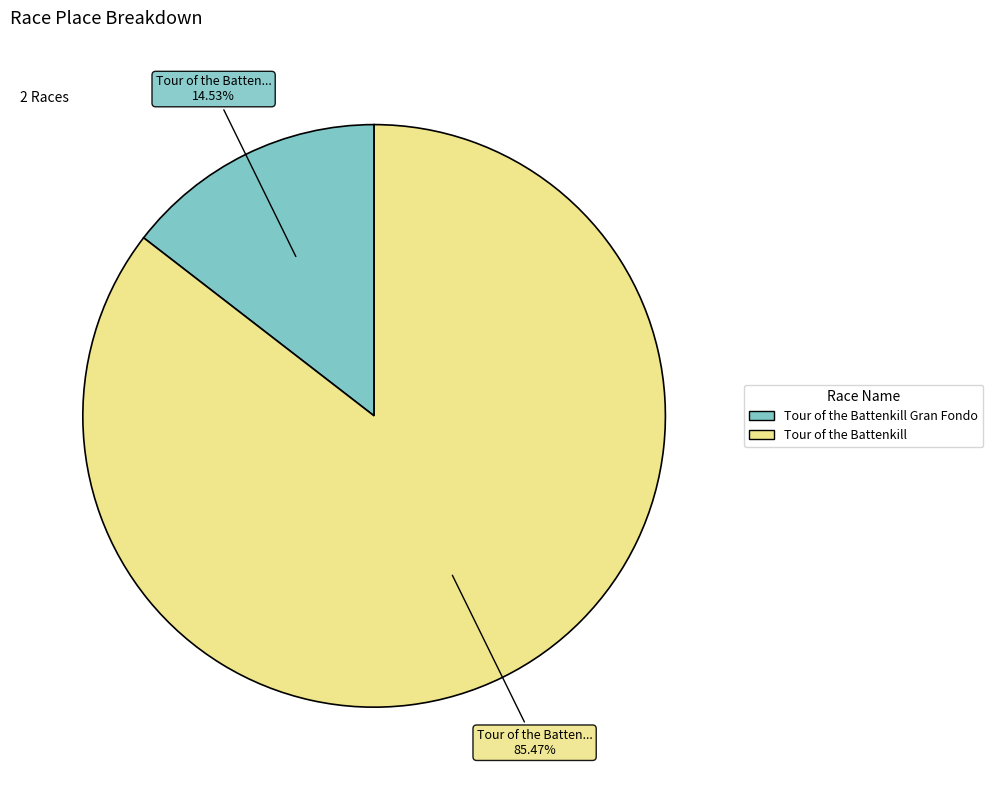

Is there a majority slice in this chart?

Yes